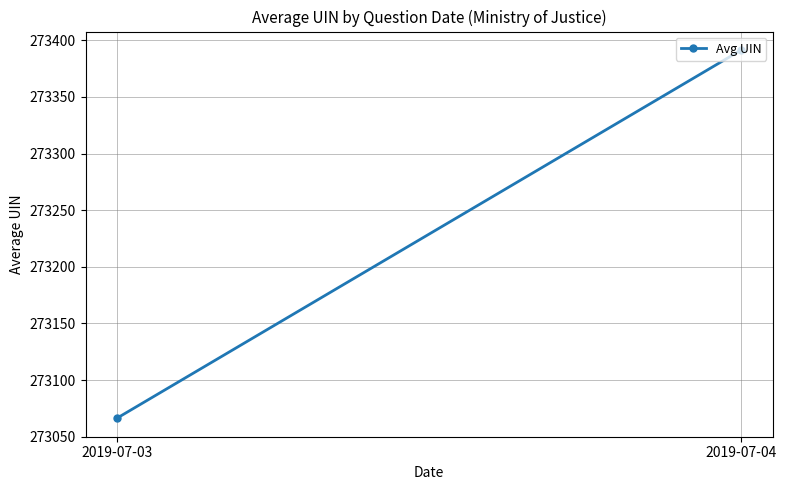

How many data points are less than 273391?

1